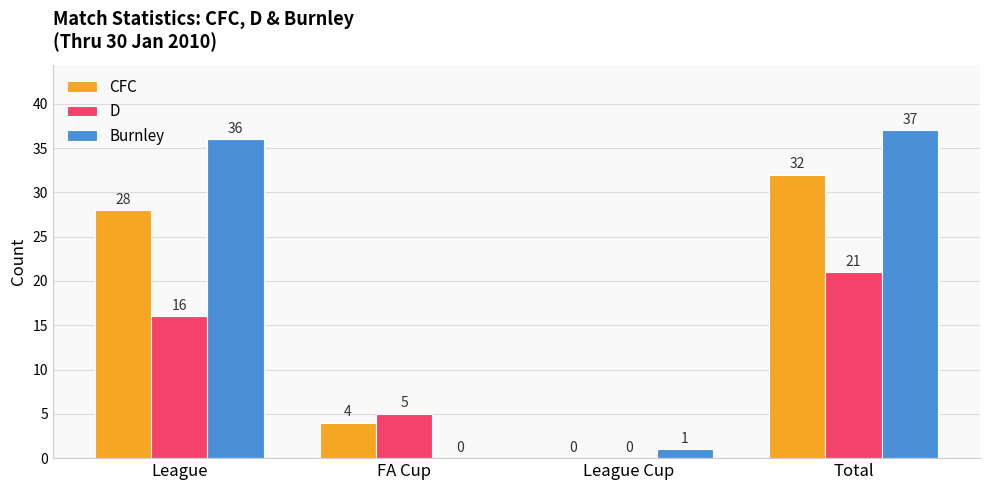

How many values in Burnley are above zero?

3